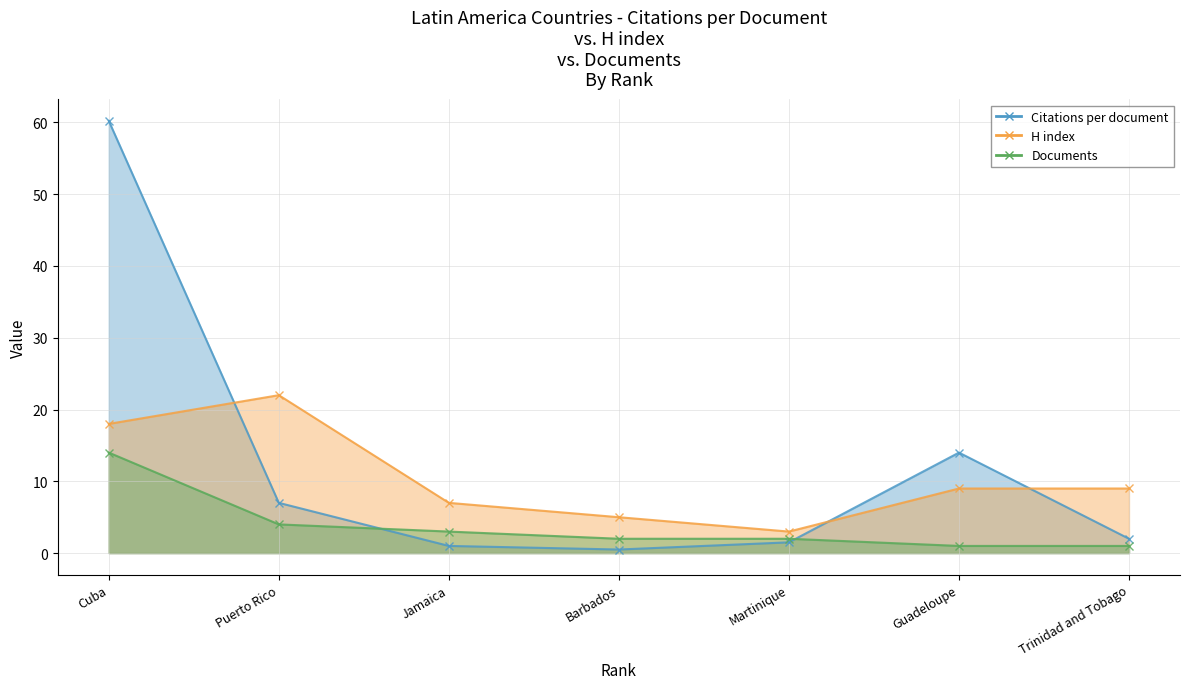

List the series in order of their overall mean, highest first.

Citations per document, H index, Documents